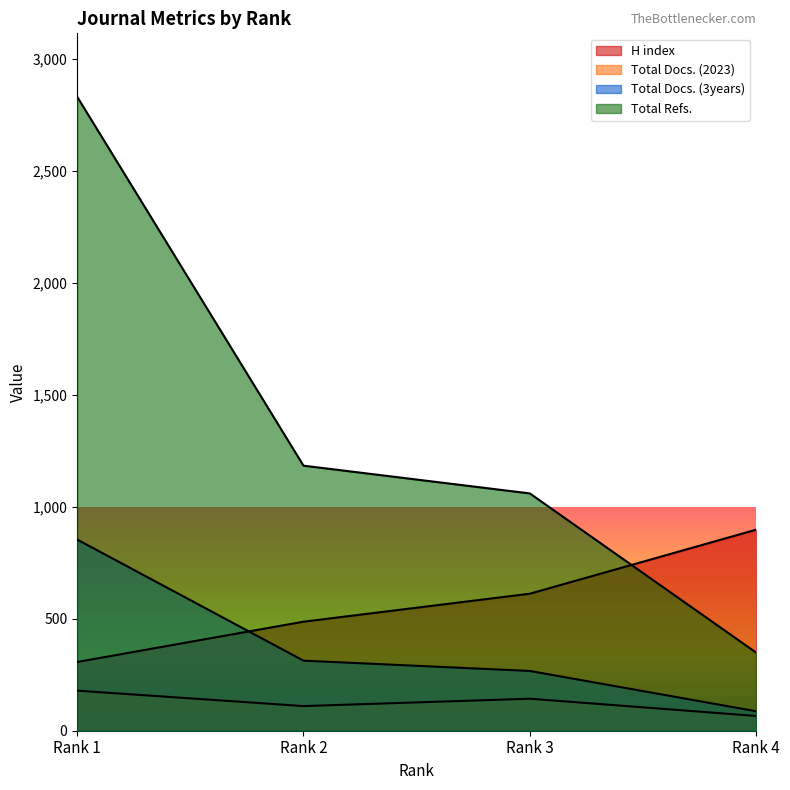

Which series has the largest total across all categories?

Total Refs.